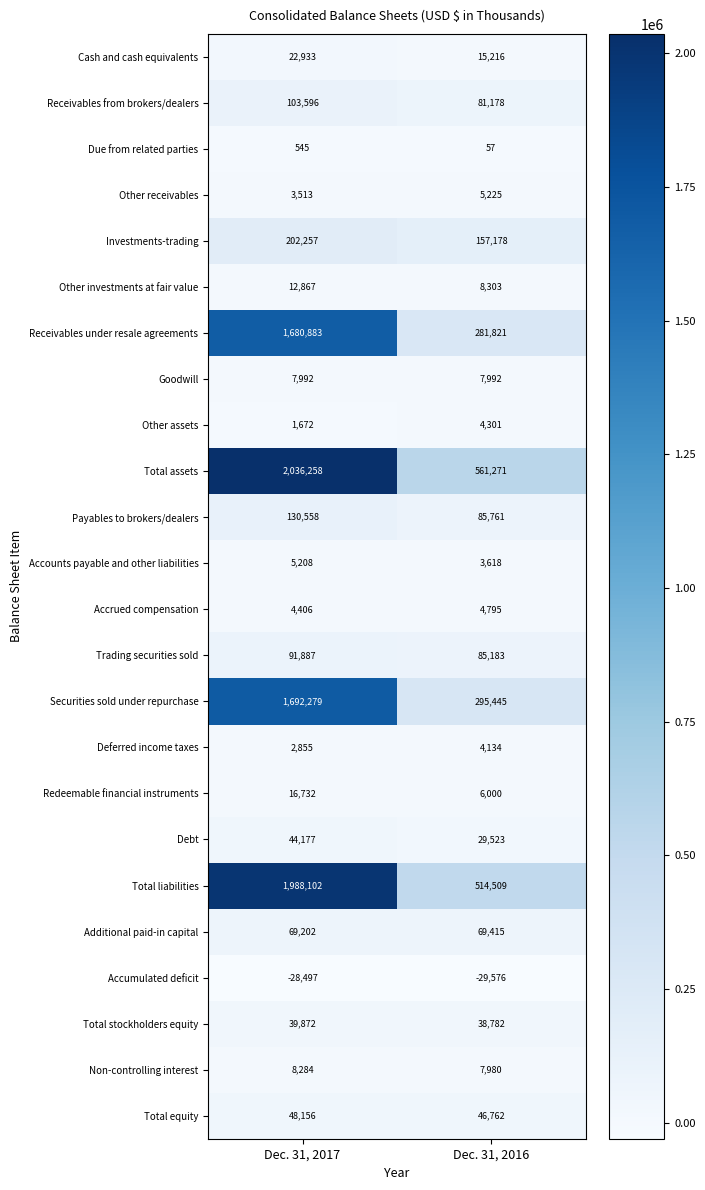

Rank the series at Dec. 31, 2017 from lowest to highest value.

Accumulated deficit, Due from related parties, Other assets, Deferred income taxes, Other receivables, Accrued compensation, Accounts payable and other liabilities, Goodwill, Non-controlling interest, Other investments at fair value, Redeemable financial instruments, Cash and cash equivalents, Total stockholders equity, Debt, Total equity, Additional paid-in capital, Trading securities sold, Receivables from brokers/dealers, Payables to brokers/dealers, Investments-trading, Receivables under resale agreements, Securities sold under repurchase, Total liabilities, Total assets